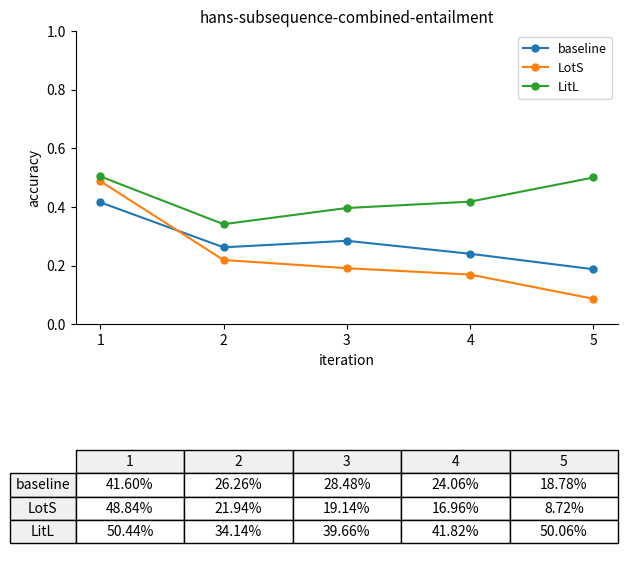

Is it true that baseline equals 0.7 at 1?

False